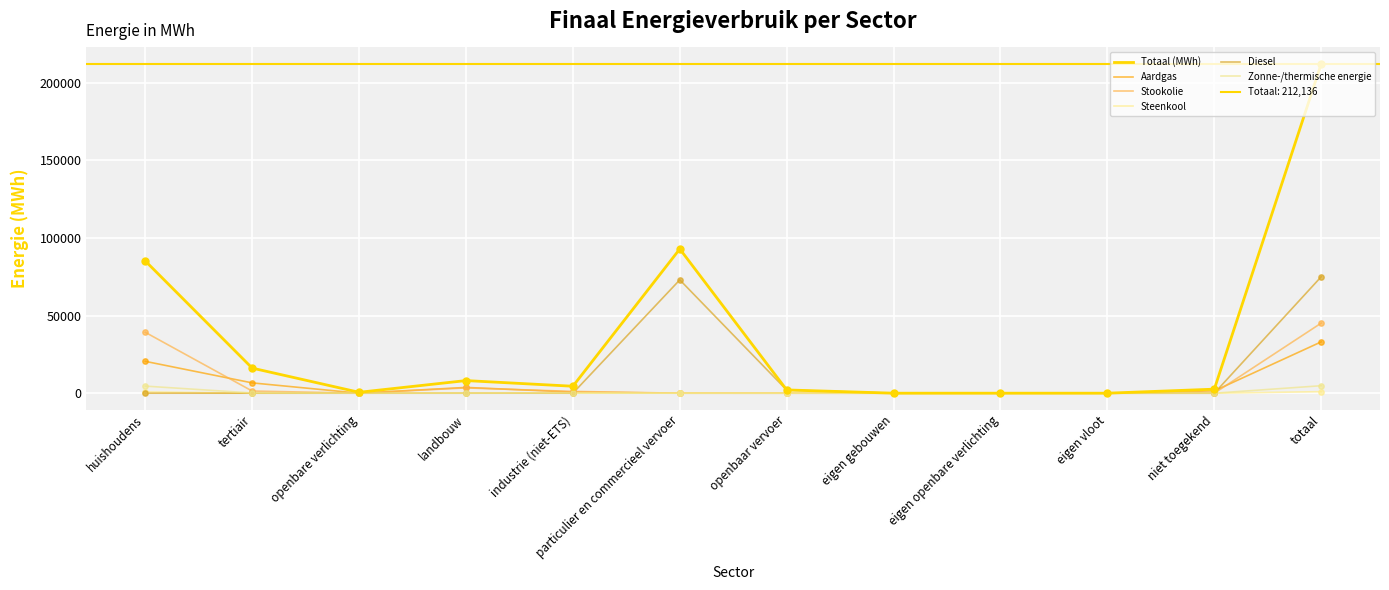

Which series has the largest Y range (max minus min)?

Totaal (MWh)